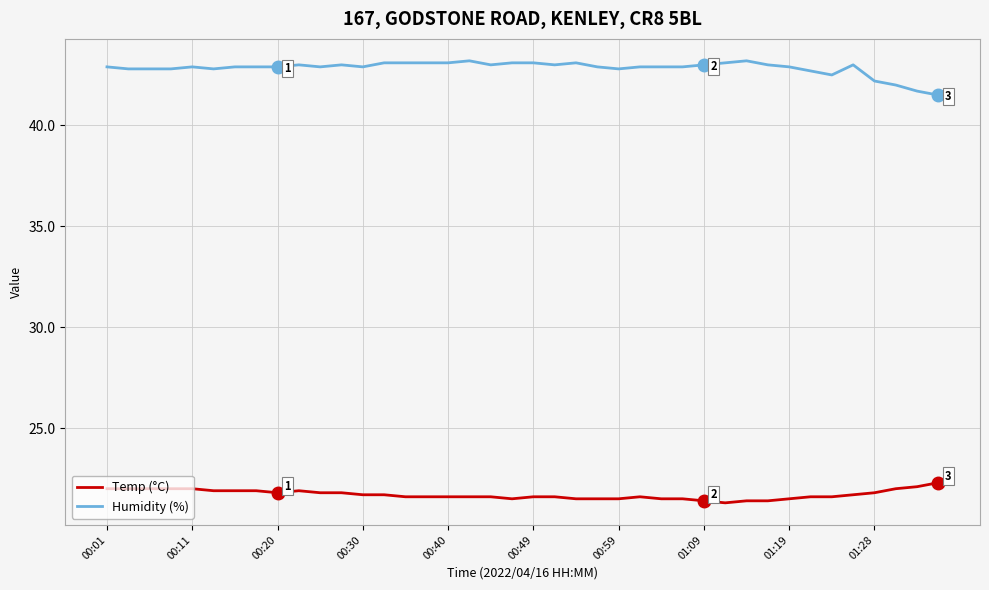

What is the highest value of the Temp (°C) series?

22.3